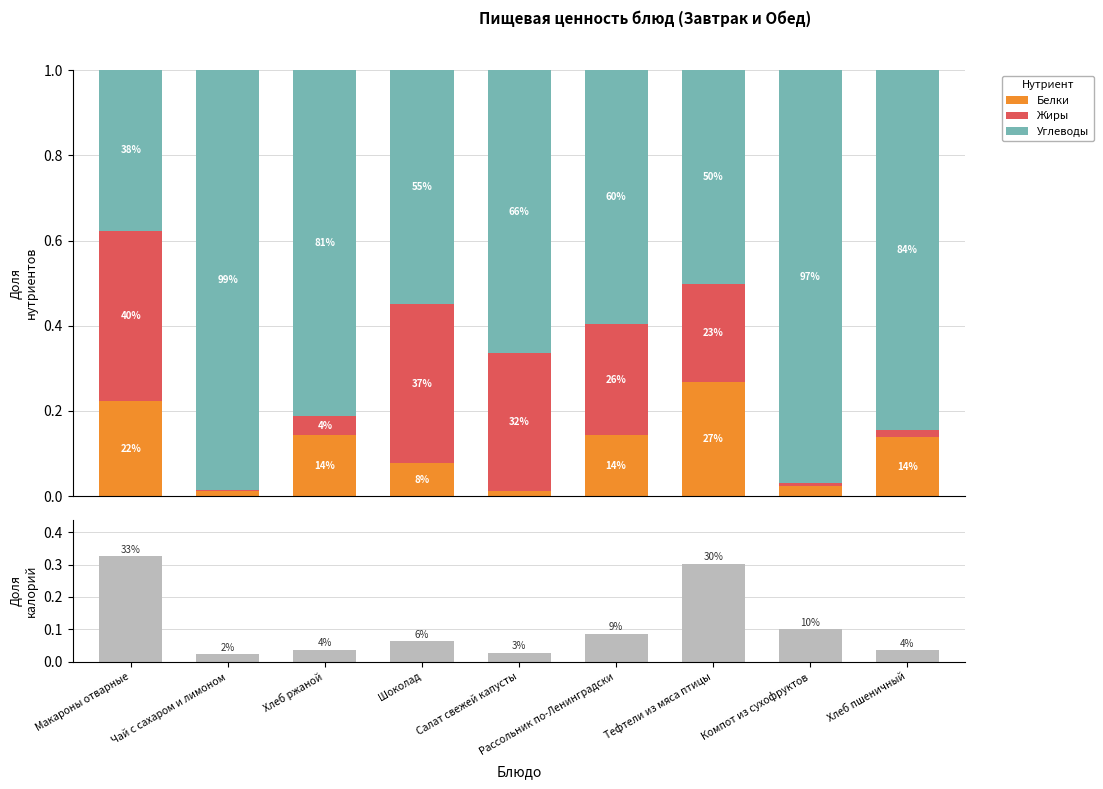

What position from the left is Рассольник по-Ленинградски?

6